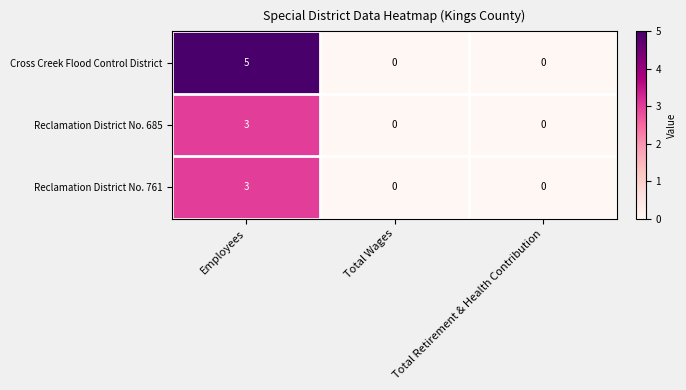

Reading right to left, list all the values displayed in this chart.

Cross Creek Flood Control District: 0	0	5
Reclamation District No. 685: 0	0	3
Reclamation District No. 761: 0	0	3